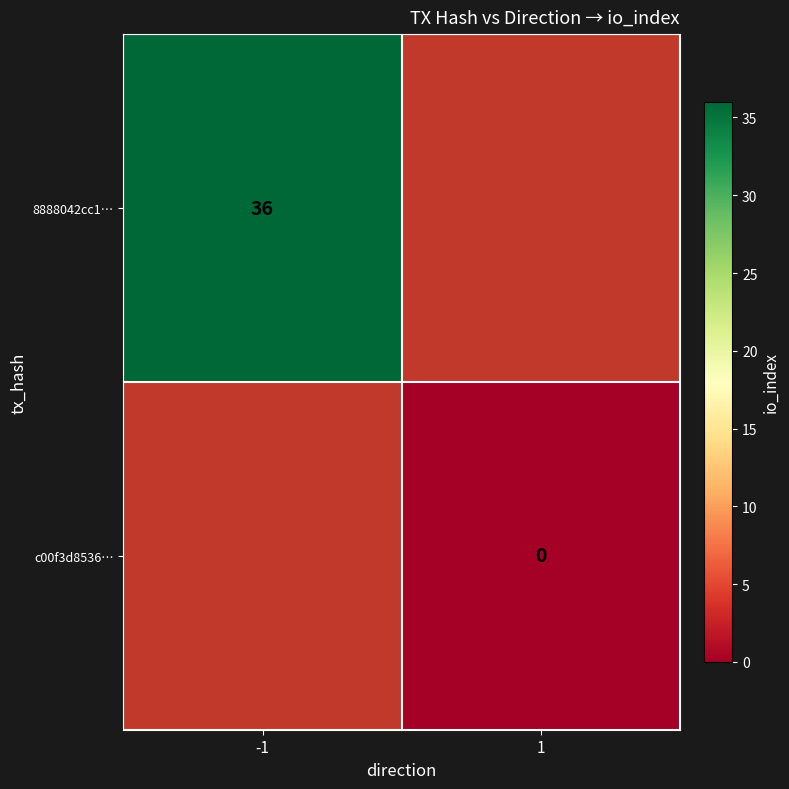

Which category has the highest value in the 8888042cc1… series?

-1